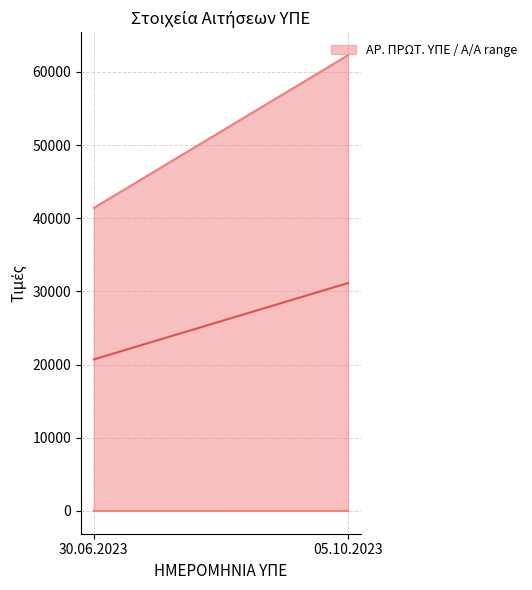

True or false: ΑΡ. ΠΡΩΤ. ΥΠΕ has a value of 62284 at 05.10.2023.

True